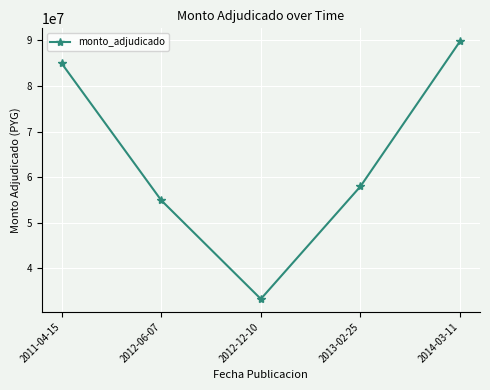

What is the sum of the values at 2014-03-11 and 2013-02-25?

147774740